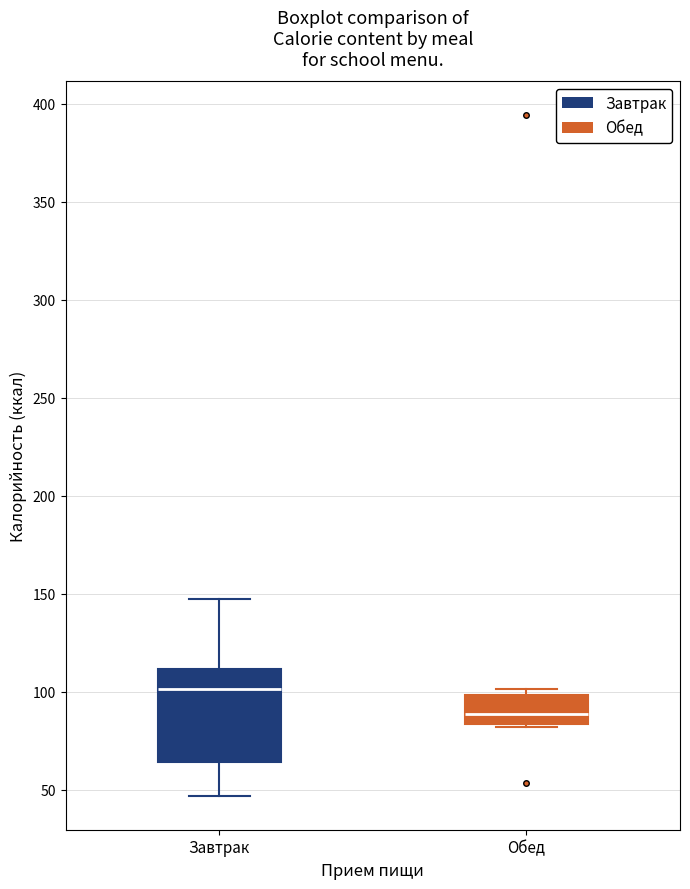

Which box's median line is the lowest?

Обед